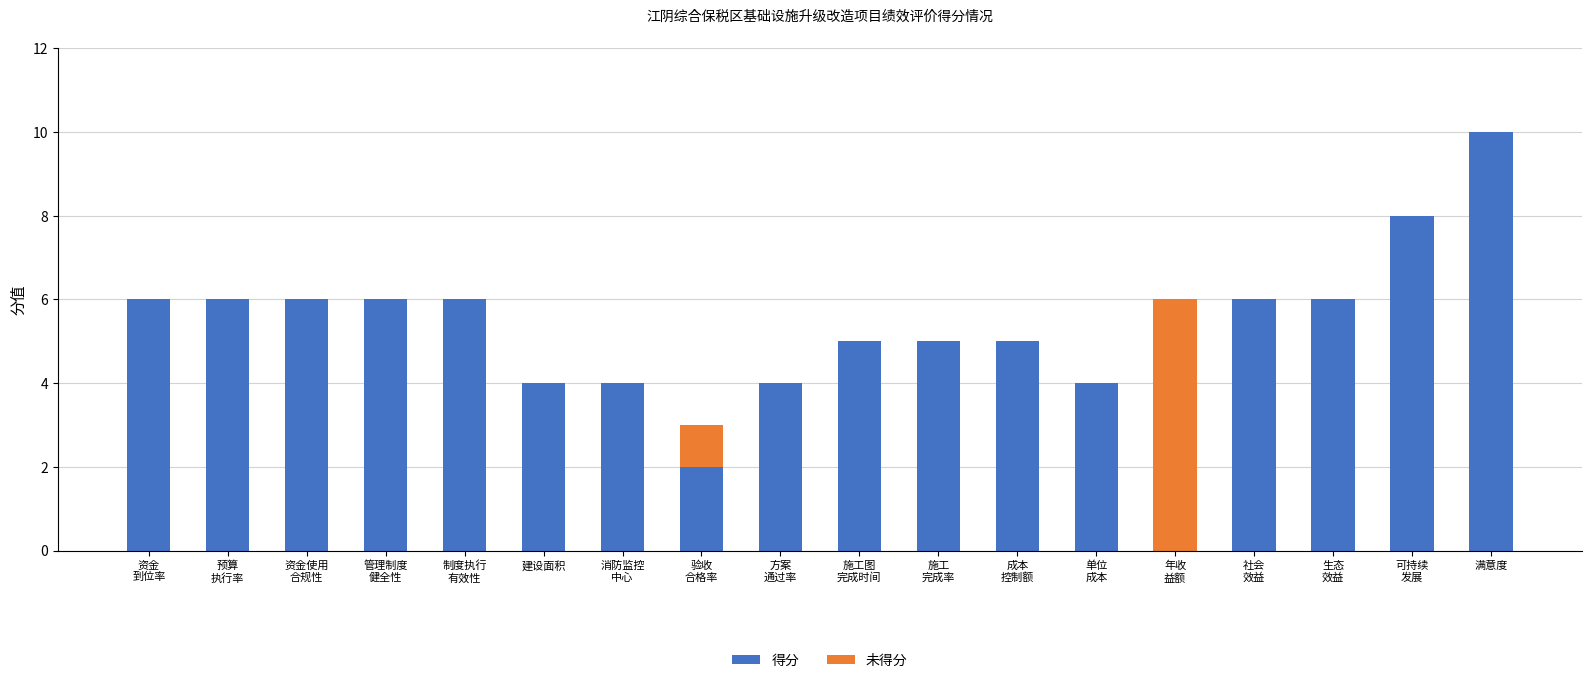

At which category is the sum across all series the highest?

满意度